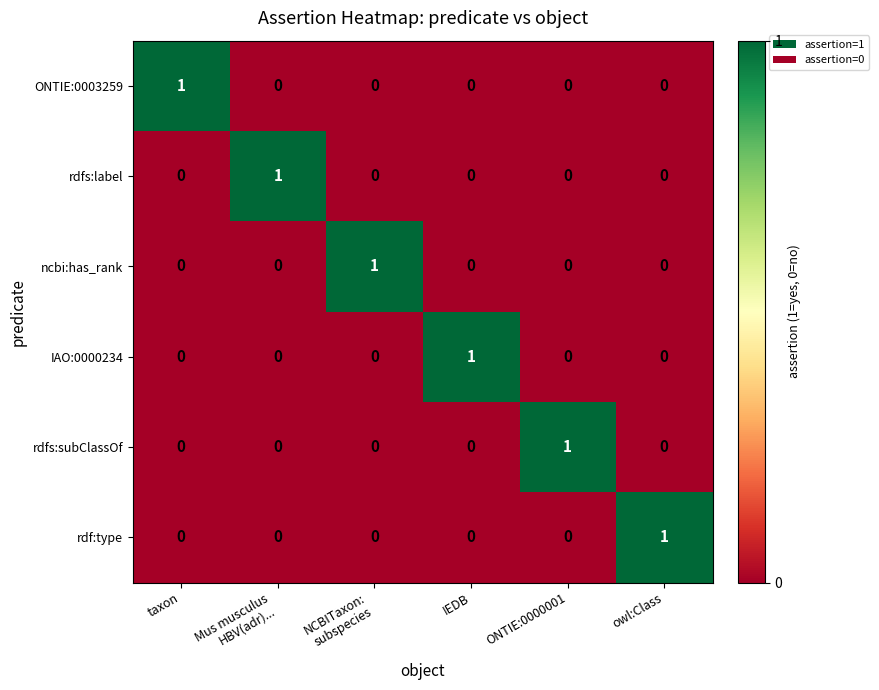

How many rdf:type values are between 0 and 1?

6